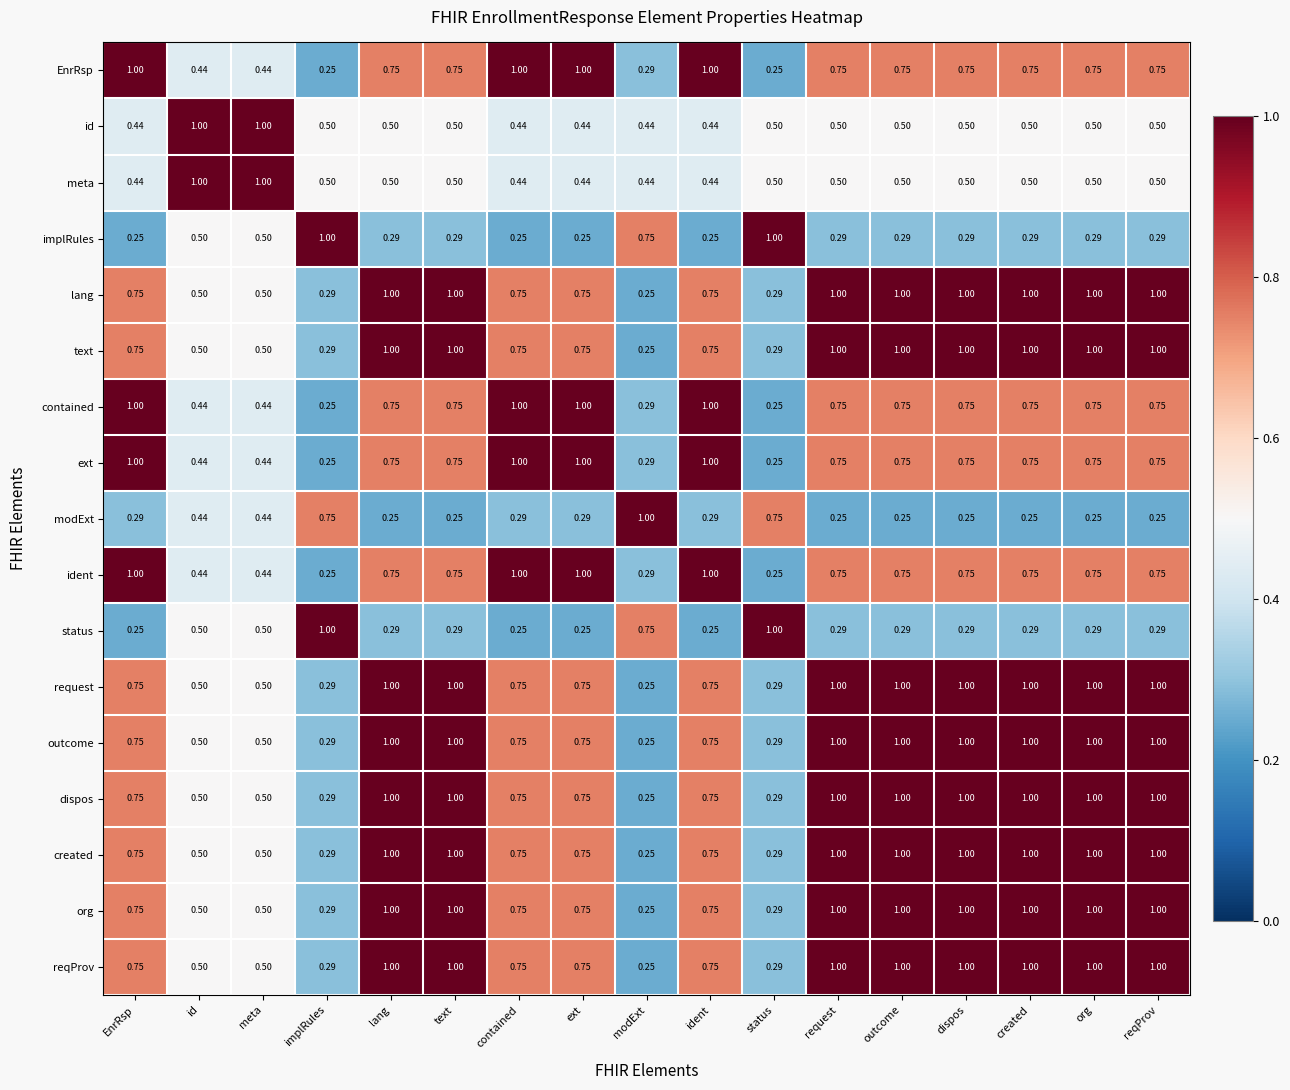

Where is created nearest to the value 0?

modExt